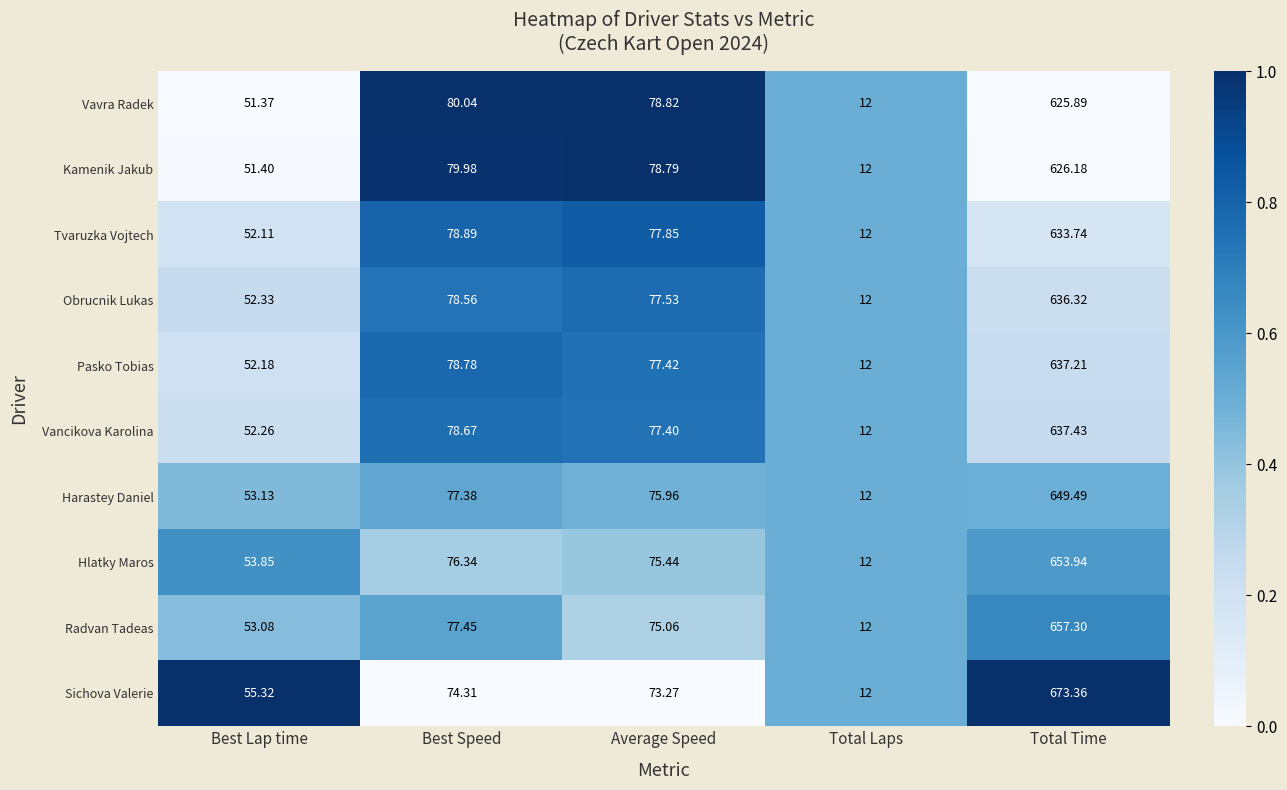

Rank the categories by Hlatky Maros value from lowest to highest.

Total Laps, Best Lap time, Average Speed, Best Speed, Total Time